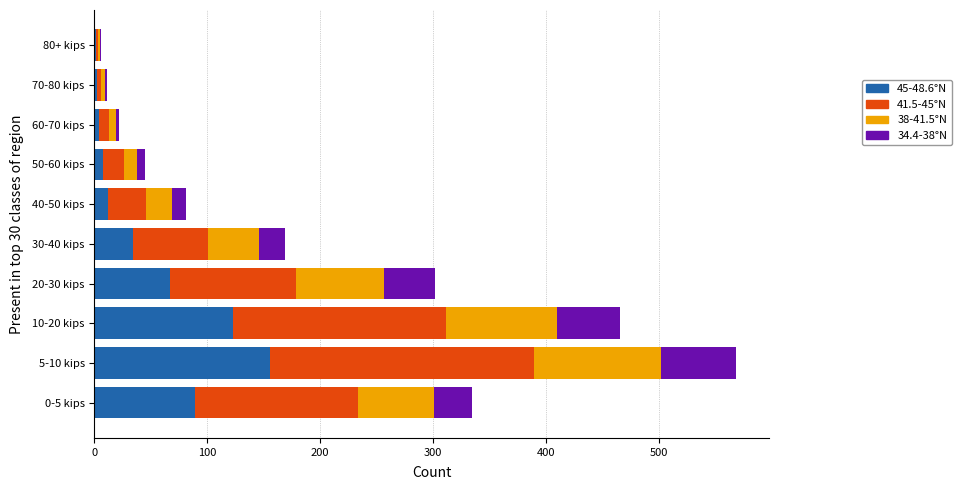

At which category is the sum across all series the highest?

5-10 kips